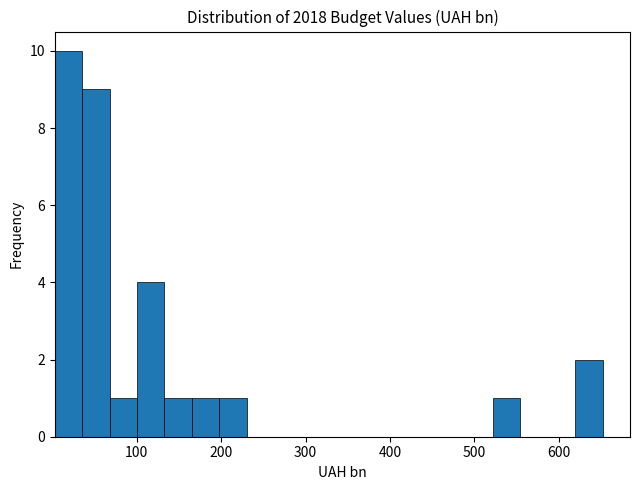

Read against the x-axis, roughly where is the centre of the tallest bar?

20